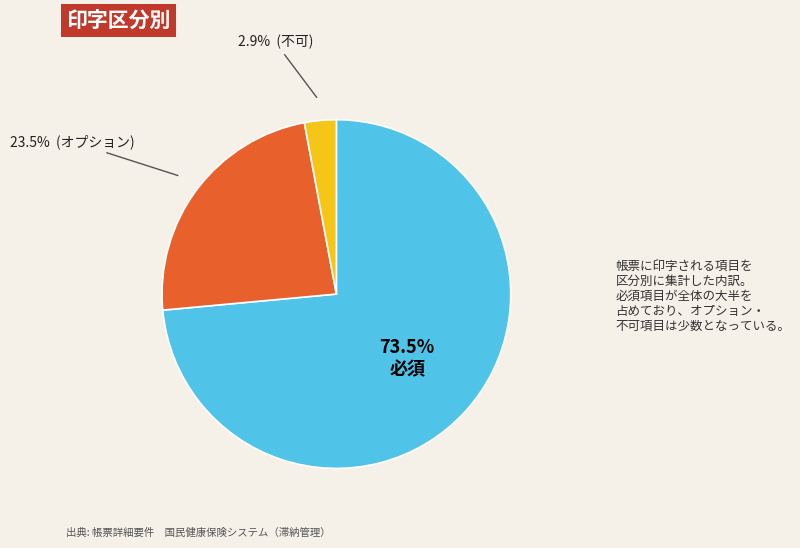

Does any single category account for the majority?

Yes